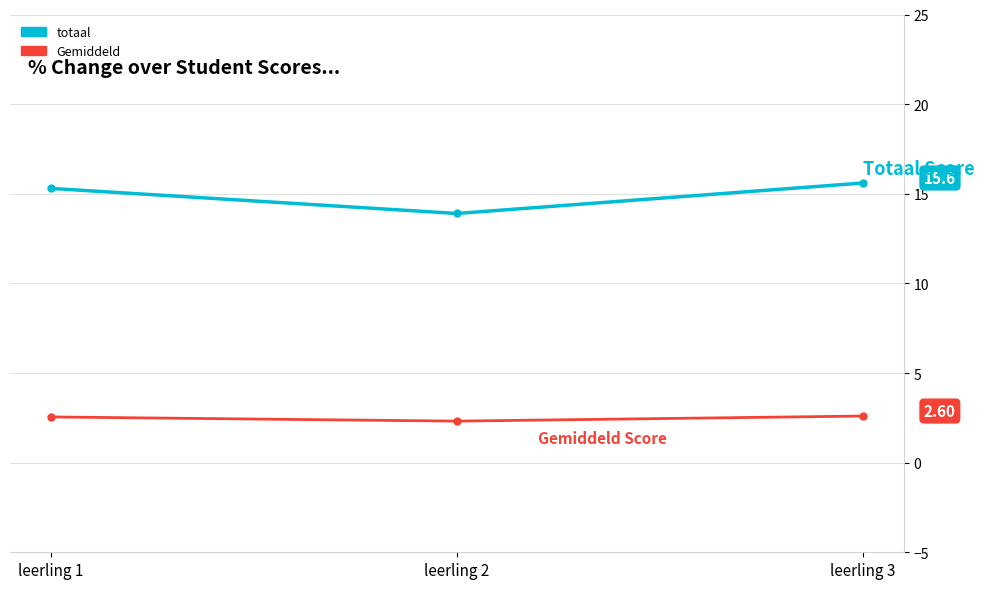

True or false: Gemiddeld has a value of 2.3 at leerling 2.

True